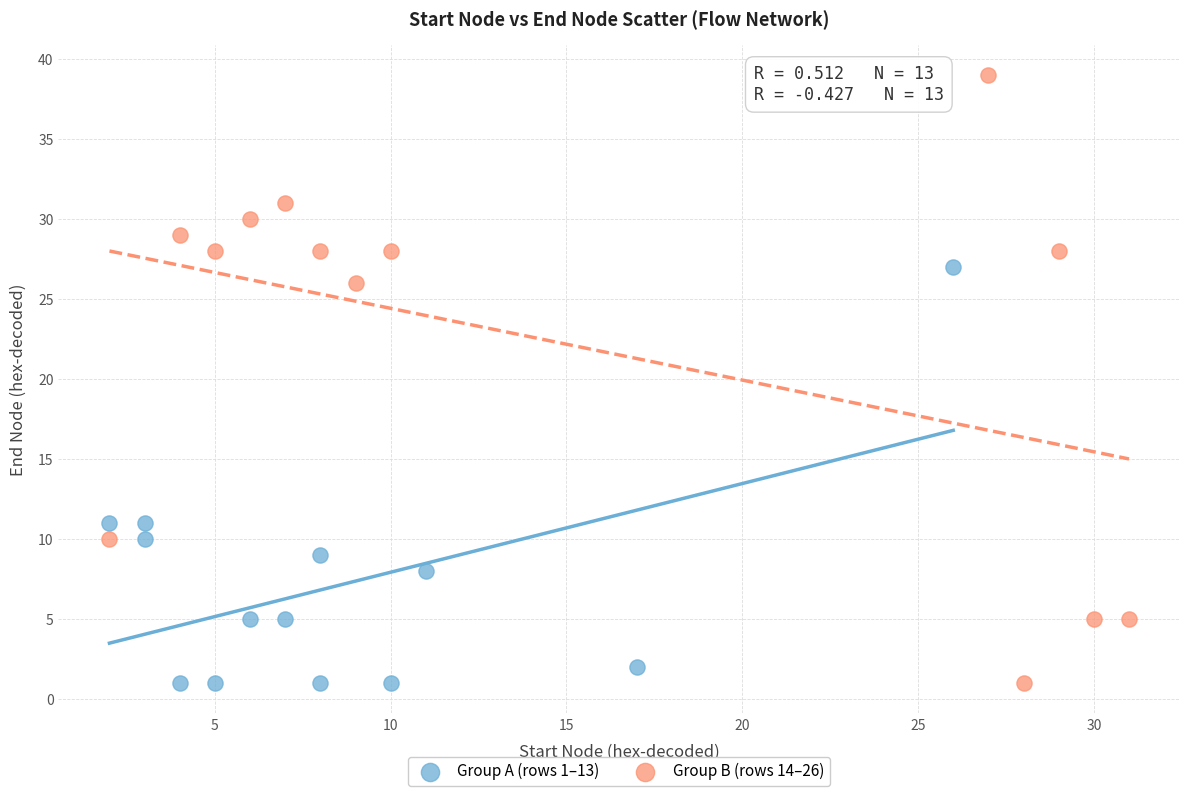

Which series has the widest spread of Y values?

Group B (rows 14–26)